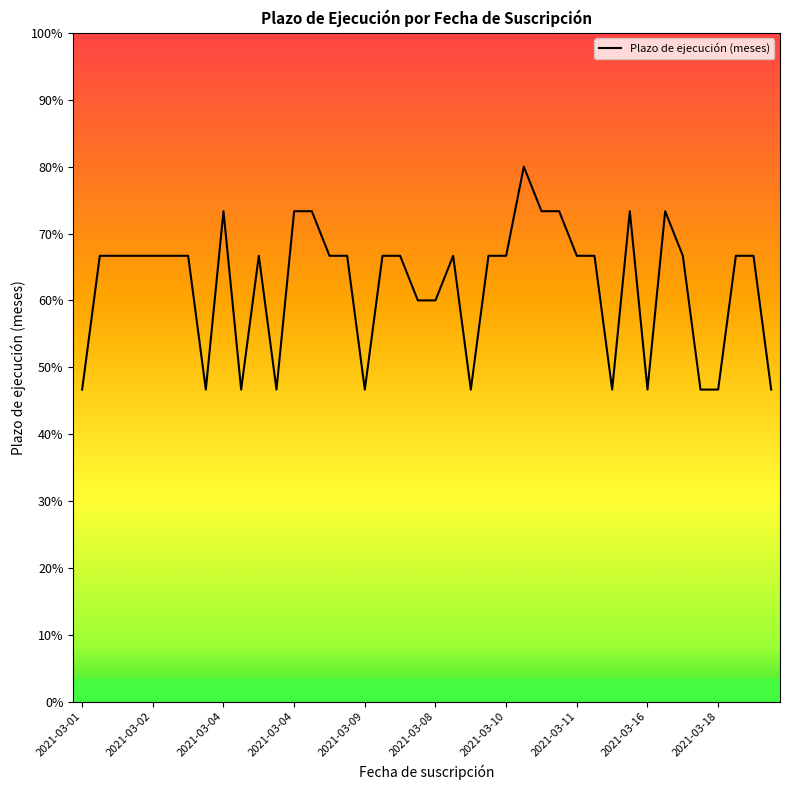

How many interior local peaks (higher than both neighbors) does the data have?

6